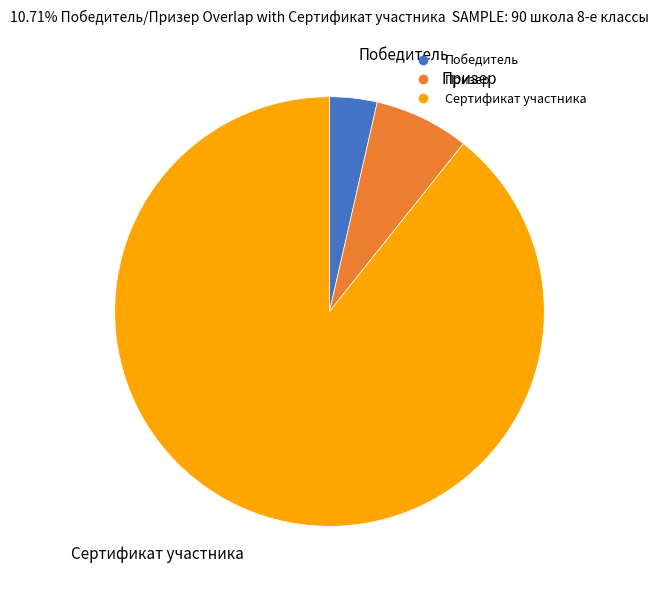

Is there any slice that represents more than half of the pie?

Yes